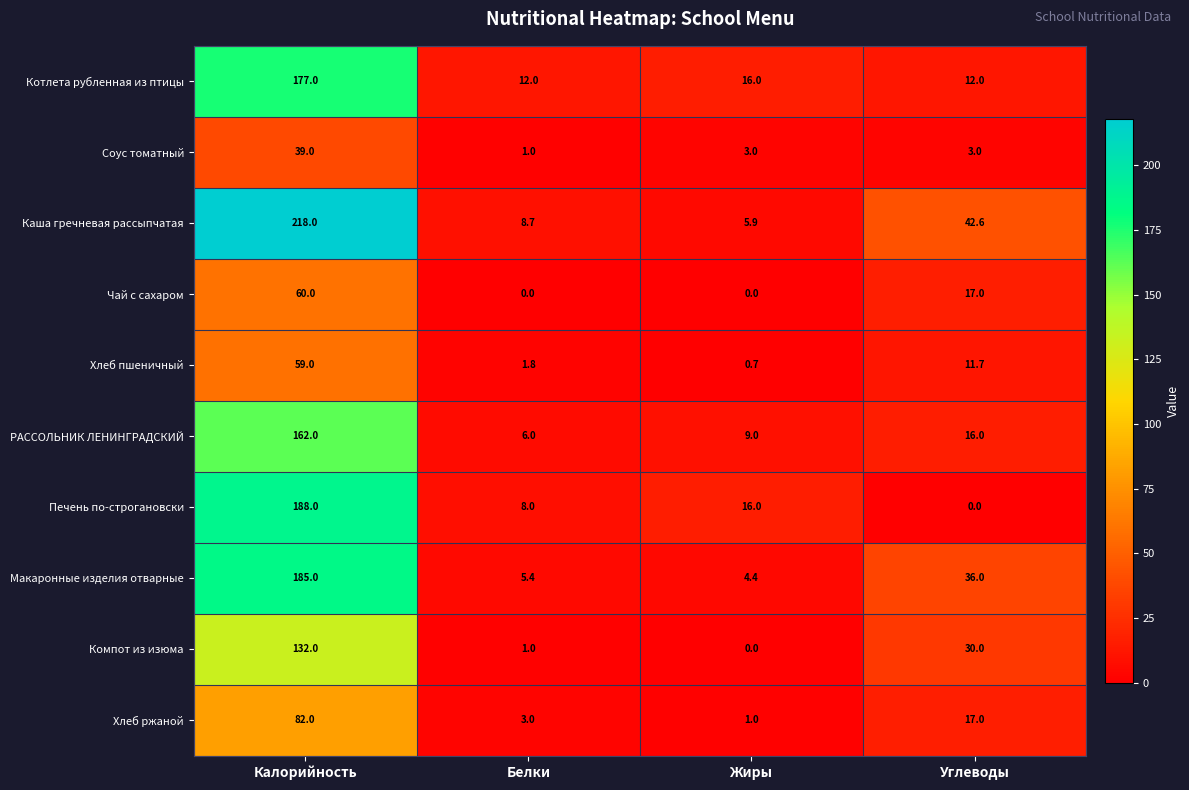

What is the average value of the Хлеб пшеничный series?

18.3